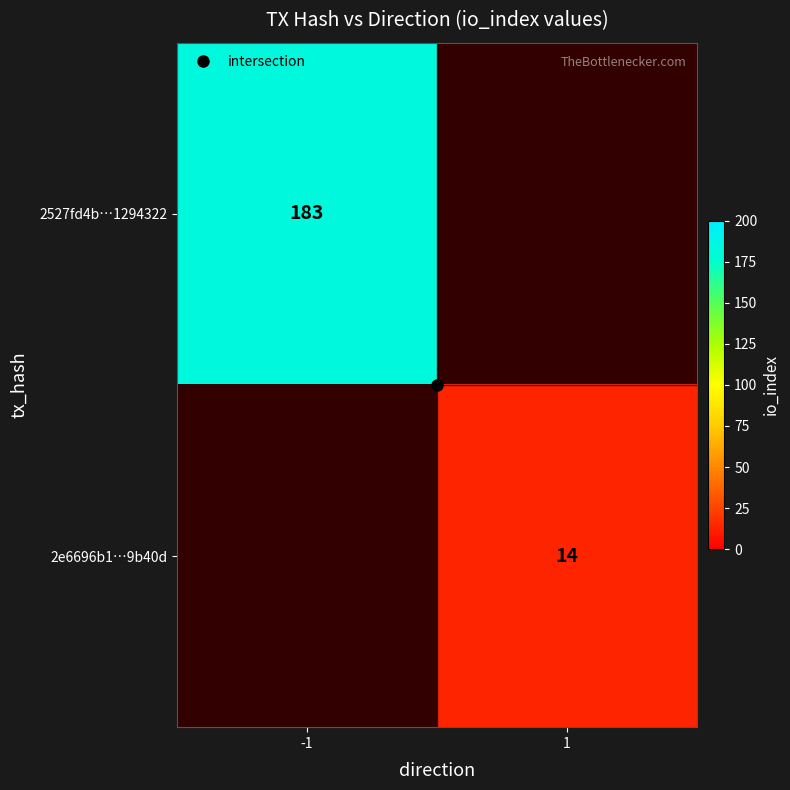

What is the highest value of the 2527fd4b…1294322 series?

183.0